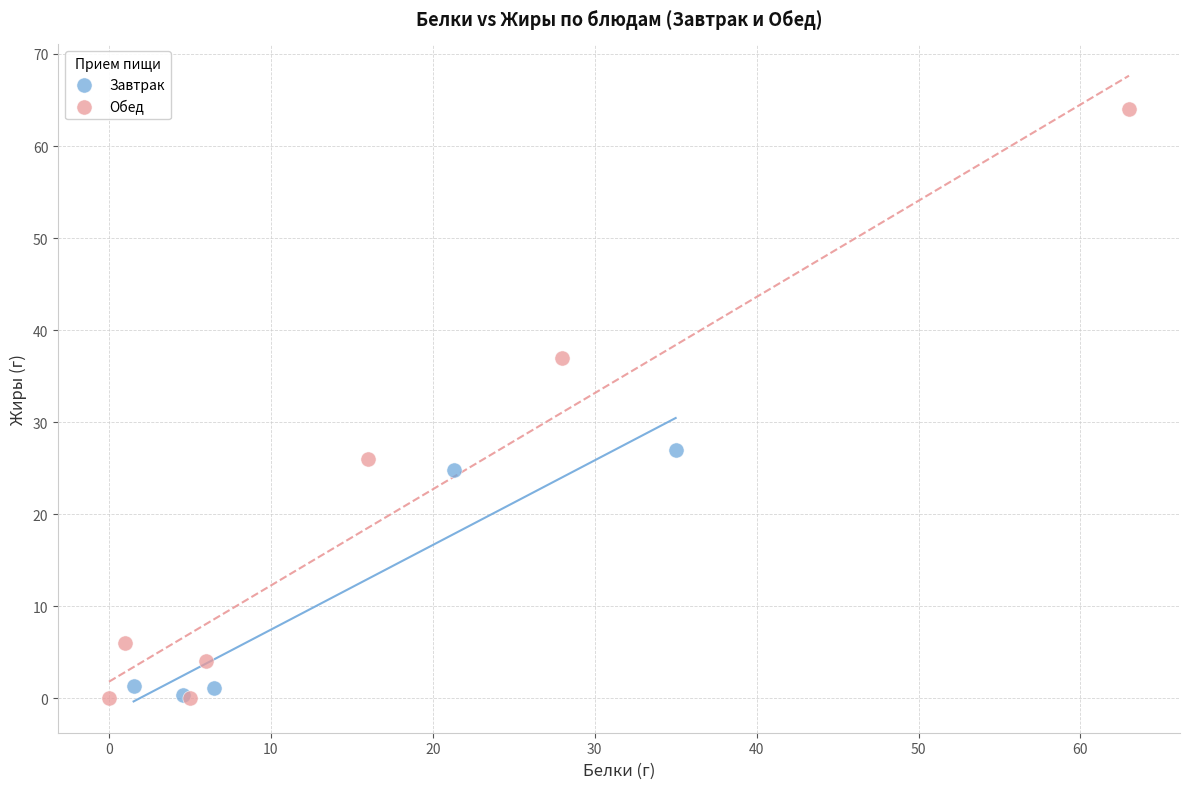

Which series has the widest spread of Y values?

Обед